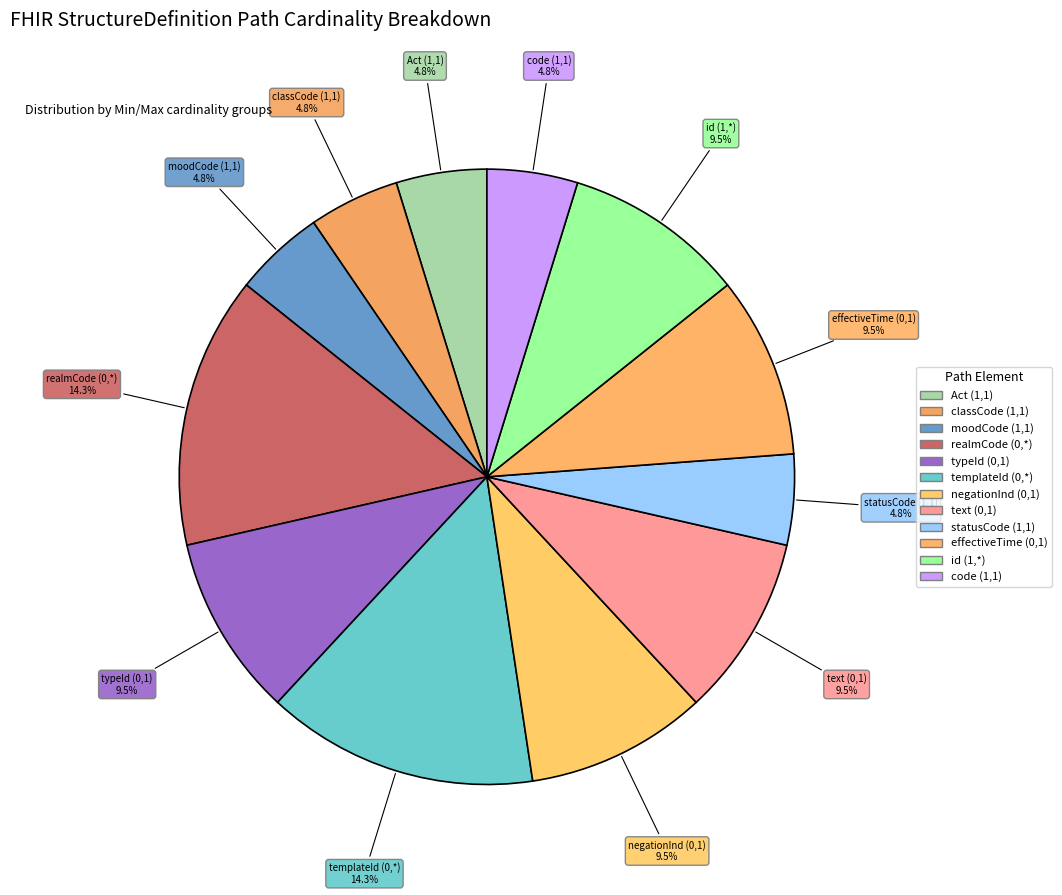

How many segments does this pie chart have?

12